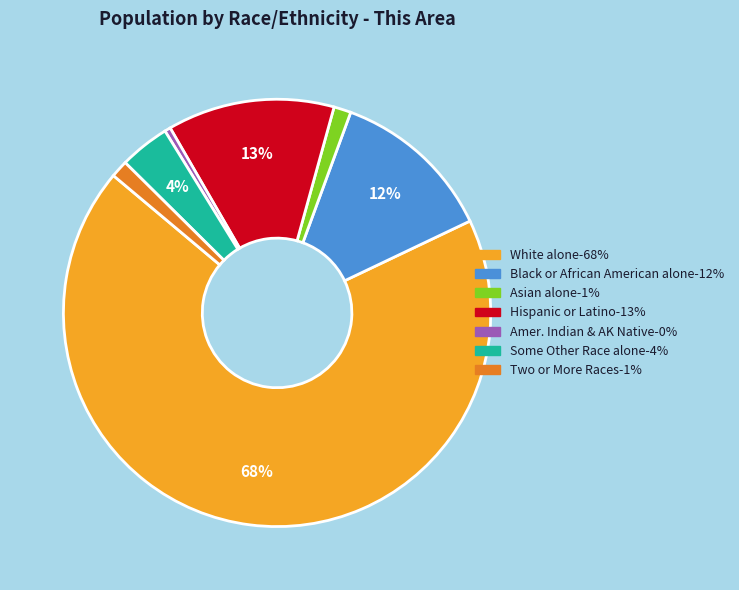

To the nearest percent, what is the average slice percentage?

14%